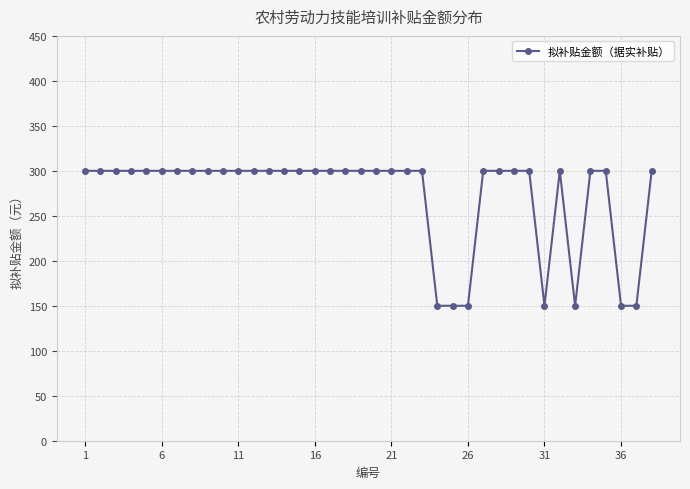

What is the smallest value displayed?

150